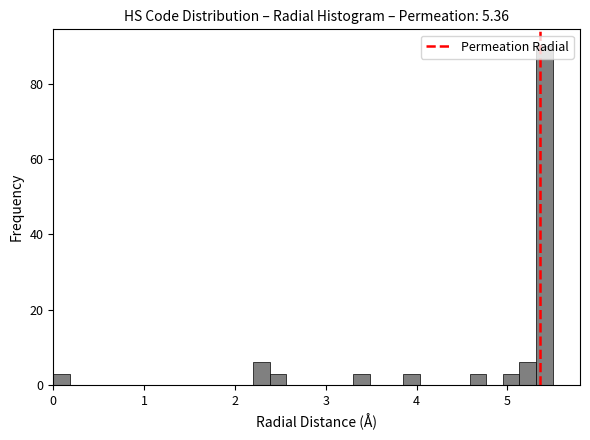

Around what value on the x-axis is the tallest bar? Give the approximate position of its centre, as read against the axis.

5.4